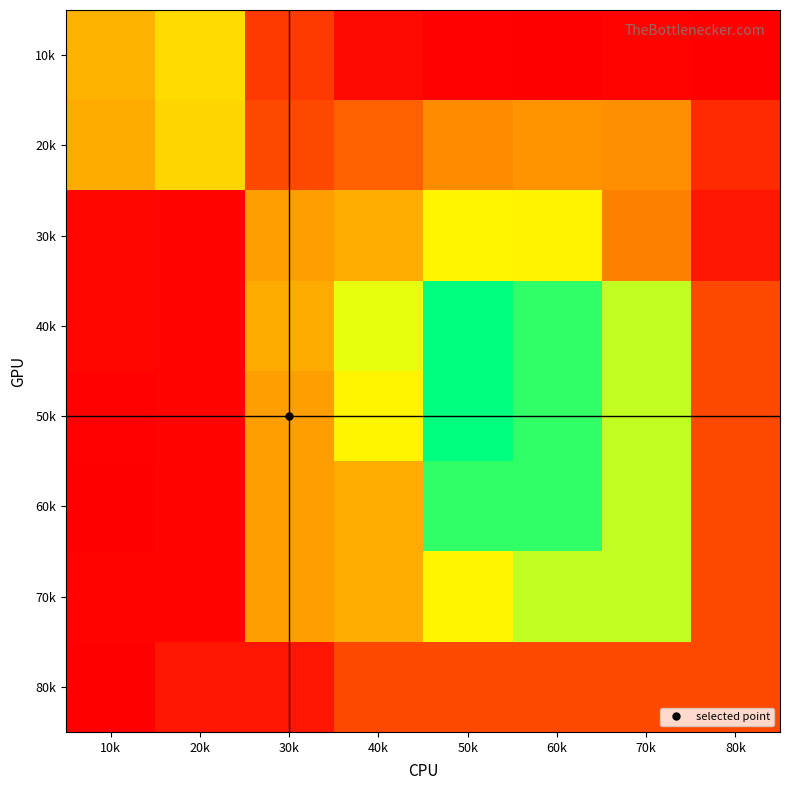

Reading left to right, transcribe all the data shown in this chart.

10k: 10k=75105	20k=91255	30k=25922	40k=5264	50k=2179	60k=1550	70k=2957	80k=1880
20k: 10k=71536	20k=89057	30k=31820	40k=41786	50k=58505	60k=62106	70k=60154	80k=18947
30k: 10k=4141	20k=3395	30k=66829	40k=71907	50k=101938	60k=101164	70k=54533	80k=11145
40k: 10k=4141	20k=3395	30k=71827	40k=110665	50k=158041	60k=148119	70k=118561	80k=31377
50k: 10k=2179	20k=3395	30k=66829	40k=101938	50k=158041	60k=148119	70k=118561	80k=31377
60k: 10k=1550	20k=3395	30k=66829	40k=71907	50k=148119	60k=148119	70k=118561	80k=31377
70k: 10k=2957	20k=3395	30k=66829	40k=71907	50k=101938	60k=118561	70k=118561	80k=31377
80k: 10k=1880	20k=11145	30k=11145	40k=31377	50k=31377	60k=31377	70k=31377	80k=31377